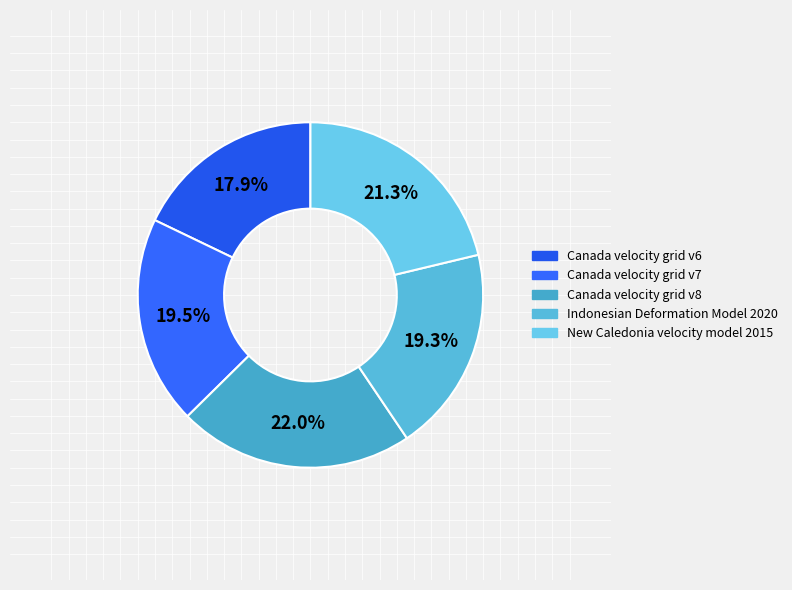

Which has a higher value, Indonesian Deformation Model 2020 or Canada velocity grid v8?

Canada velocity grid v8